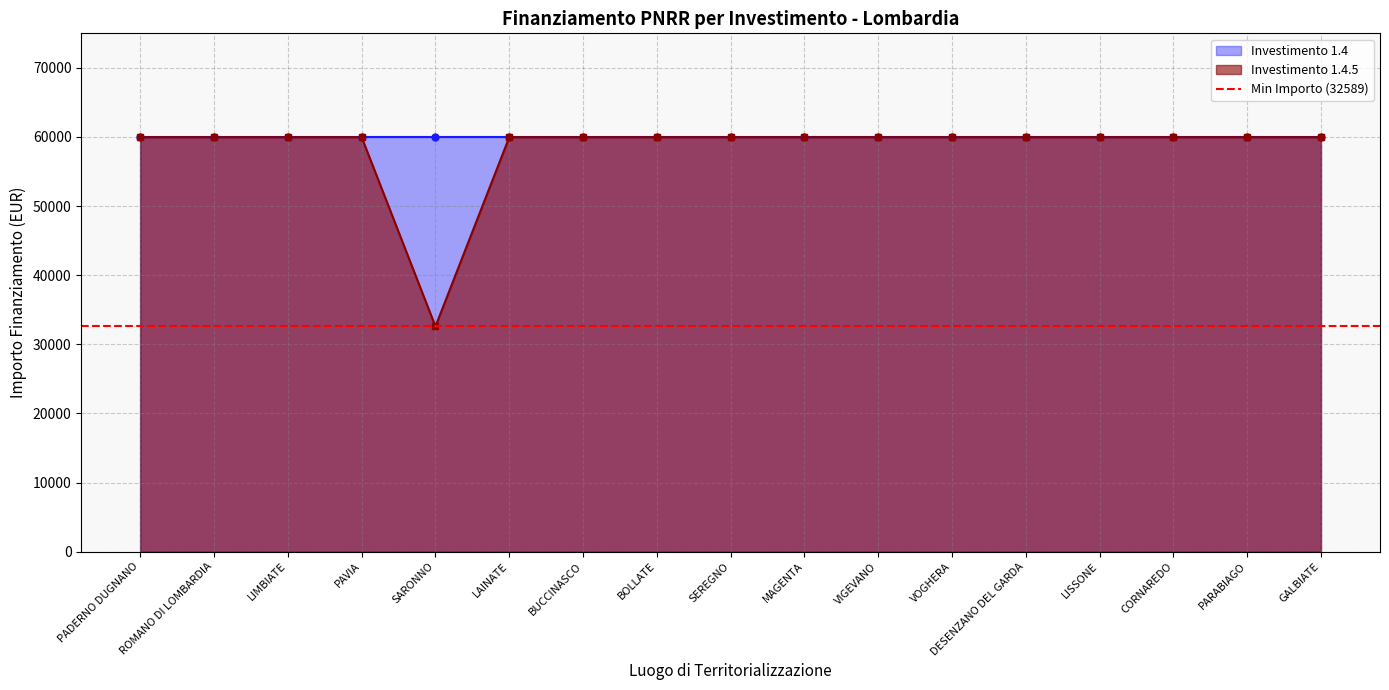

Where is the data nearest to the value 46277?

SARONNO